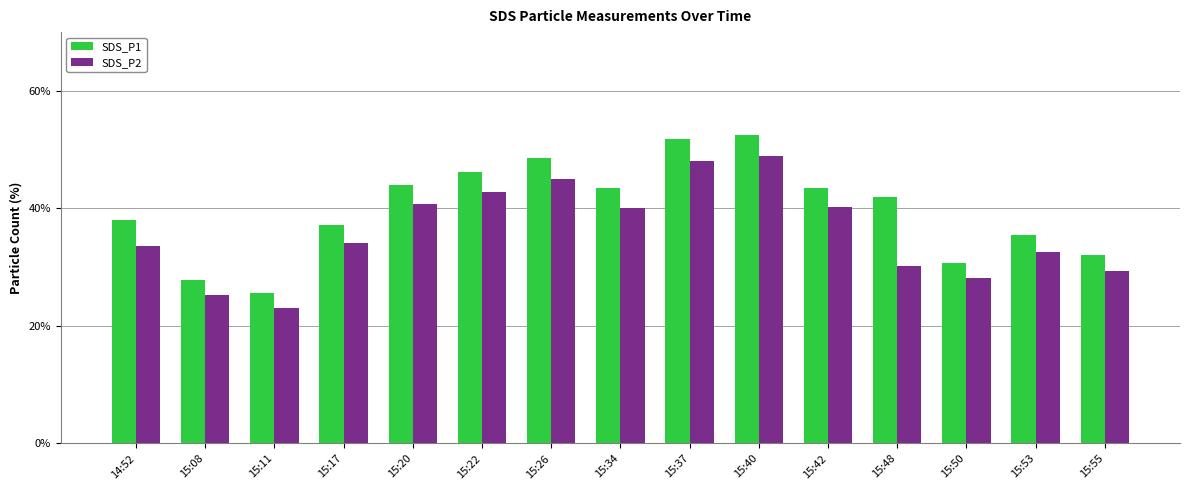

Is it true that SDS_P1 equals 15.9 at 14:52?

False